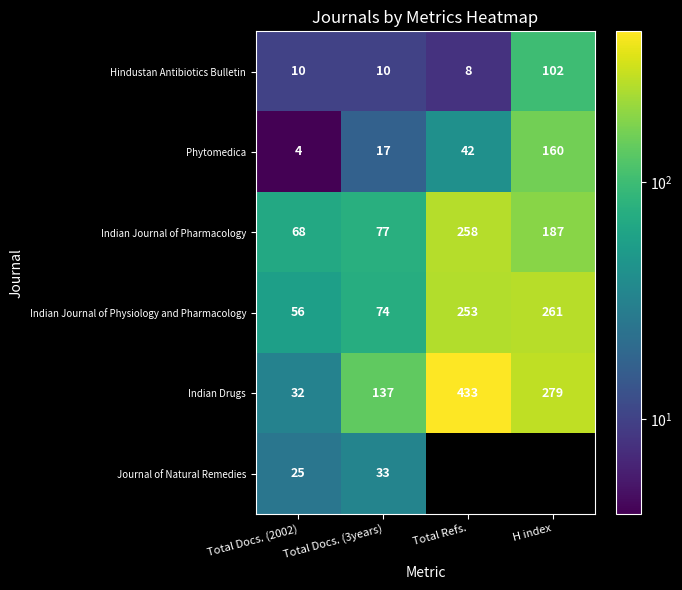

Is the value of Indian Journal of Pharmacology at Total Refs. greater than the value of Indian Drugs at Total Docs. (2002)?

Yes